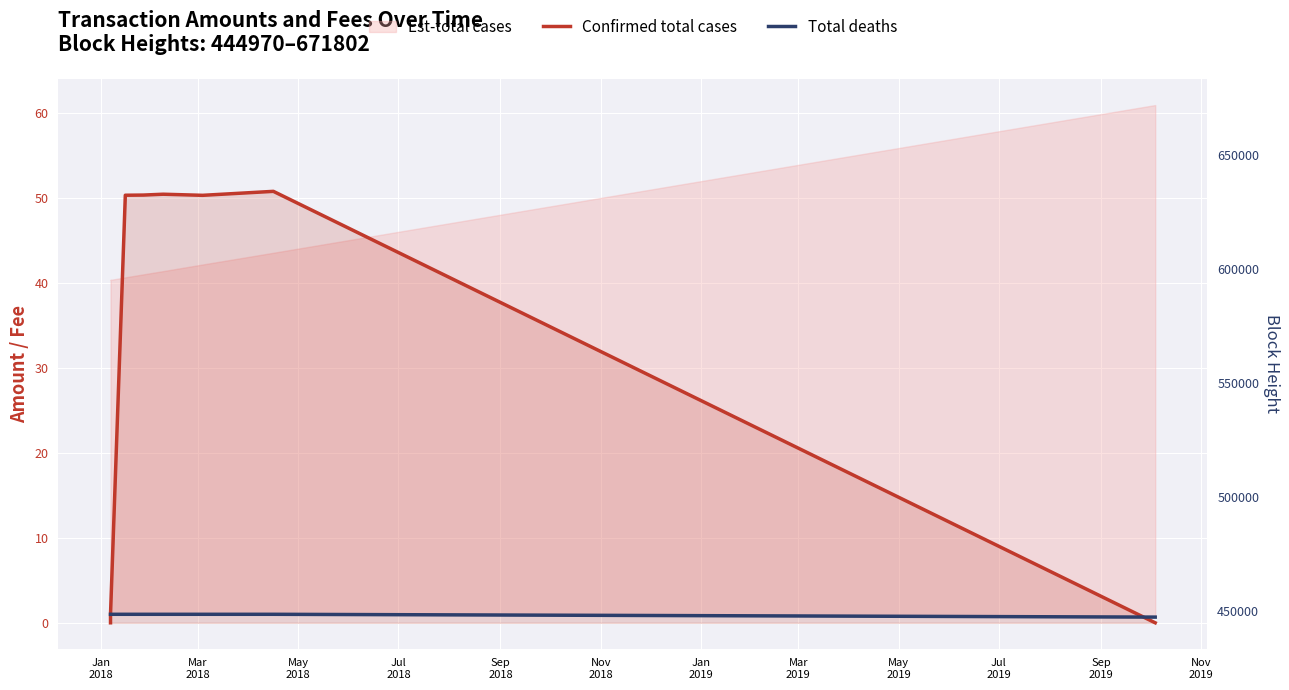

What is the difference between the second highest and second lowest values in the Confirmed total cases series?

50.4